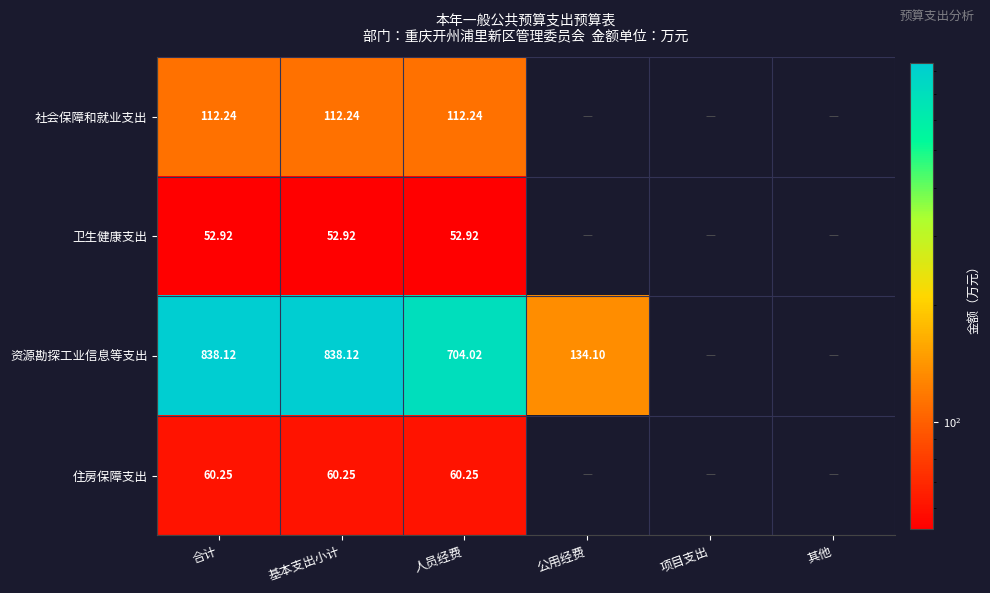

Rank the series at 人员经费 from highest to lowest value.

资源勘探工业信息等支出, 社会保障和就业支出, 住房保障支出, 卫生健康支出